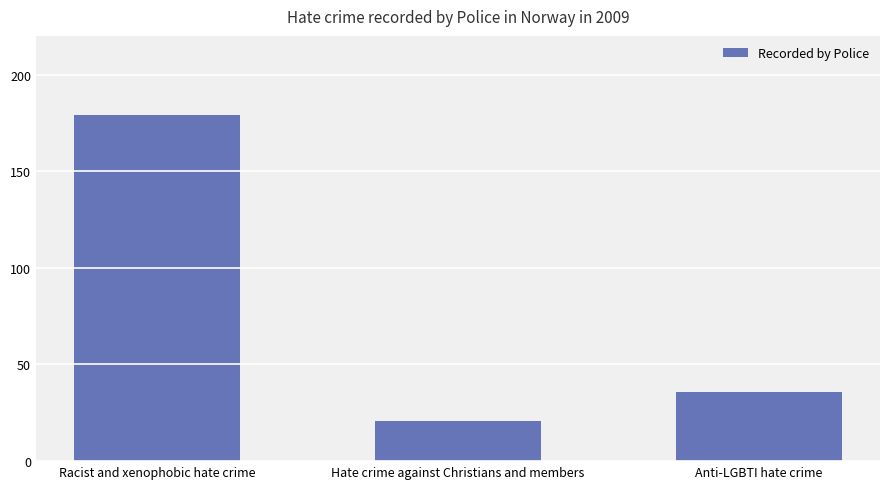

At which category does the chart reach its minimum across all series?

Hate crime against Christians and members